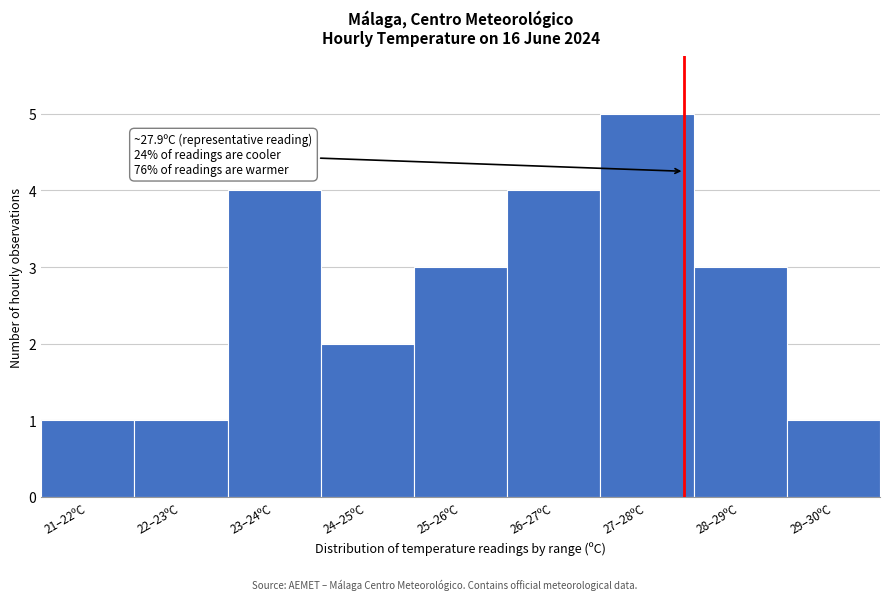

Reading left to right, transcribe all the data shown in this chart.

1	1	4	2	3	4	5	3	1